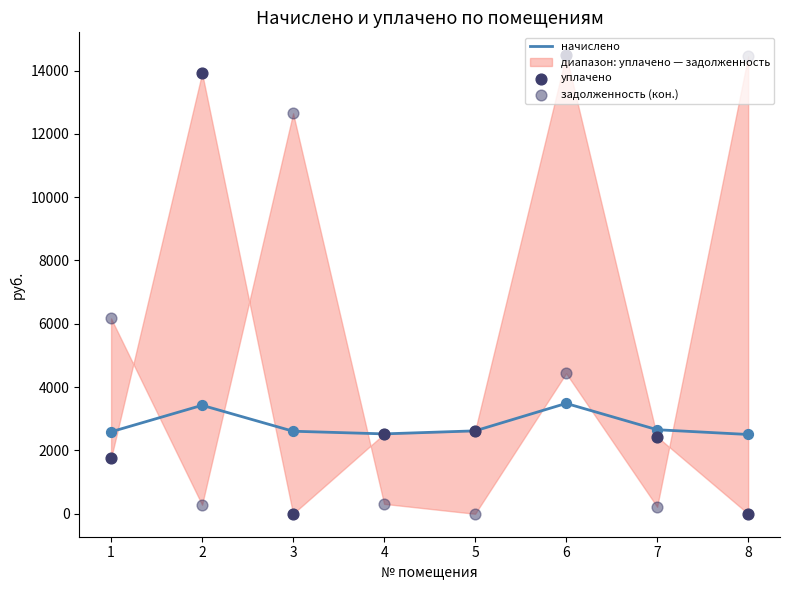

Which series contains the lowest Y value?

уплачено